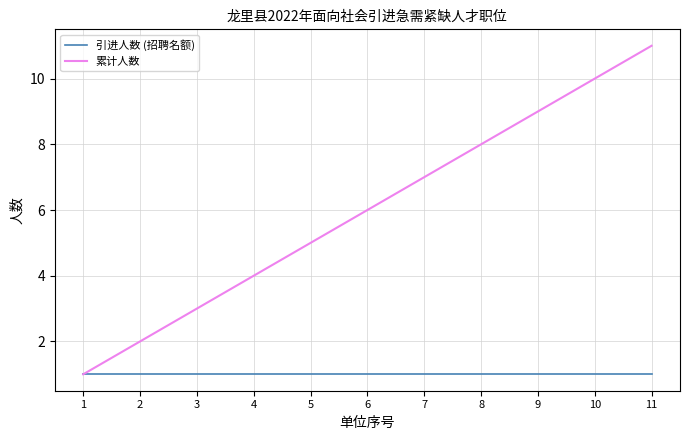

List the labels in order of 累计人数 value, smallest first.

1, 2, 3, 4, 5, 6, 7, 8, 9, 10, 11